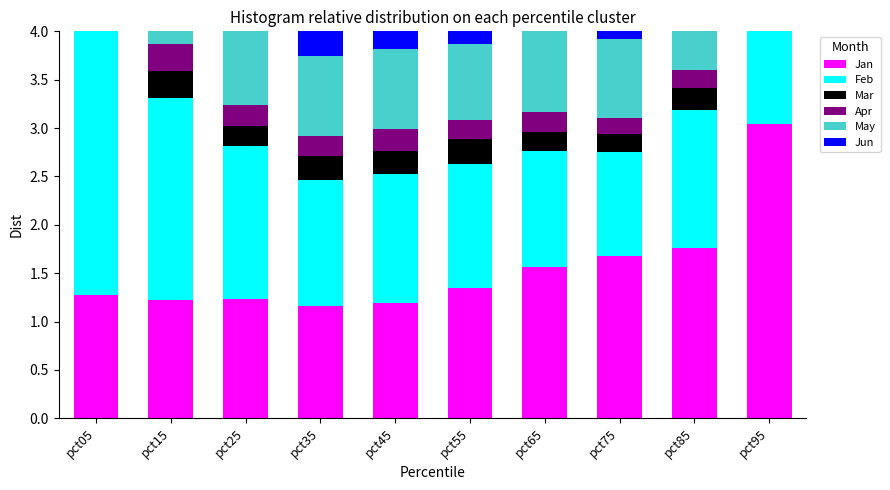

The Jun series shows 0.2 at pct75. True or false?

False